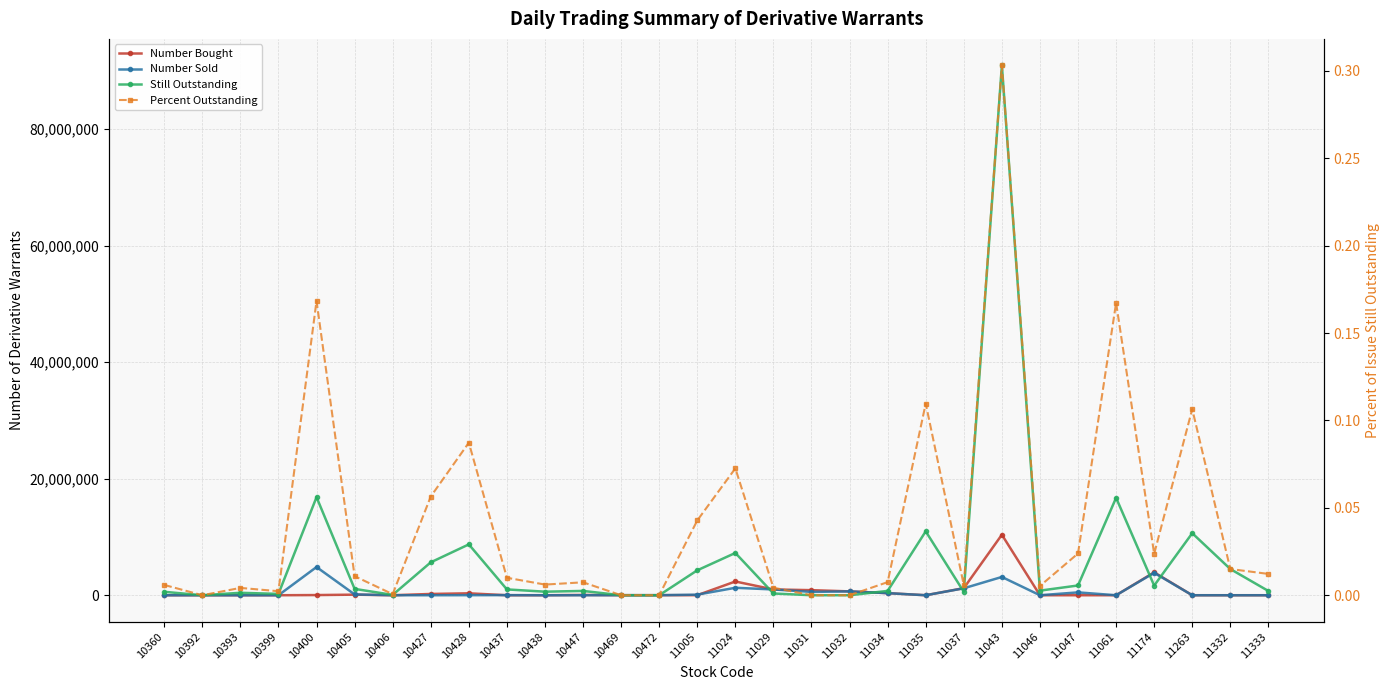

What is the total value across all series at 11046?

790000.0